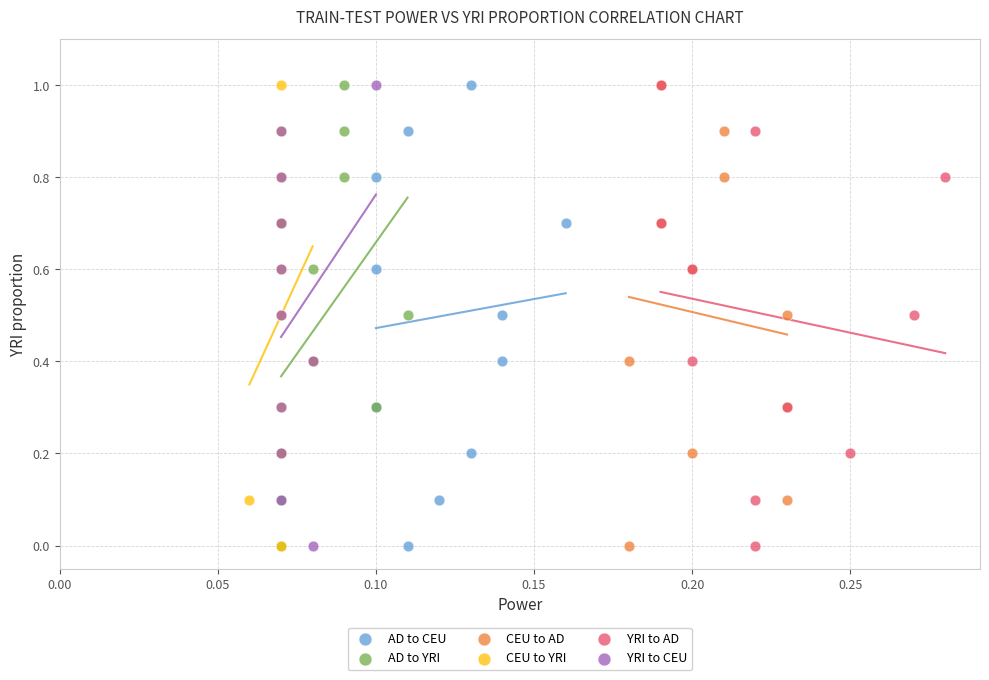

What are all the series names shown in the legend?

AD to CEU, AD to YRI, CEU to AD, CEU to YRI, YRI to AD, YRI to CEU